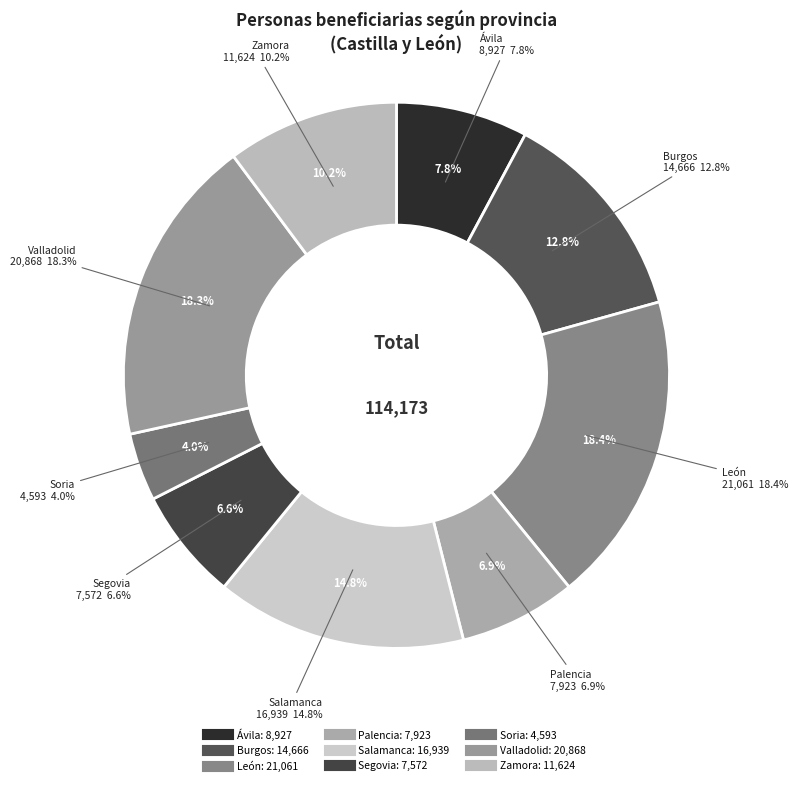

What is the smallest slice in the pie chart?

Soria